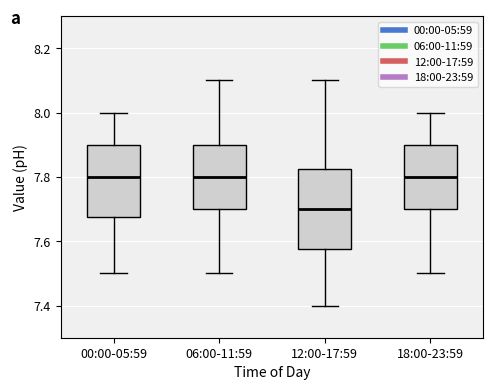

Reading left to right, transcribe this box plot: for each box, give where its median line is, the range the box spans, and where its two whiskers end, as read against the y-axis. The values are not printed on the chart, so give them approximately, as read against the axis.

00:00-05:59: median 7.80, box 7.68 to 7.90, whiskers 7.50 to 8.00
06:00-11:59: median 7.80, box 7.70 to 7.90, whiskers 7.50 to 8.10
12:00-17:59: median 7.70, box 7.58 to 7.82, whiskers 7.40 to 8.10
18:00-23:59: median 7.80, box 7.70 to 7.90, whiskers 7.50 to 8.00